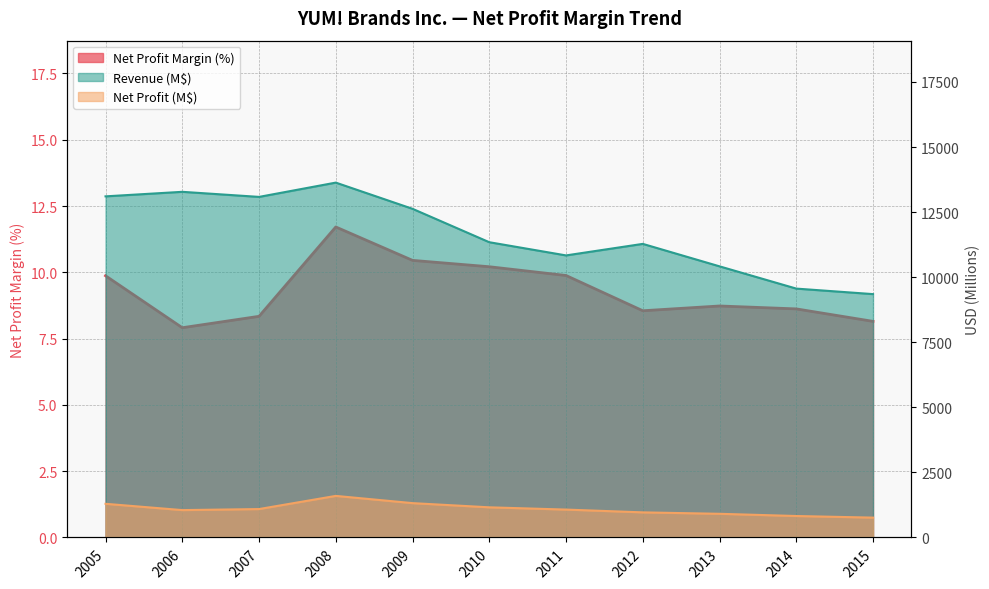

What is the sum of all Net Profit Margin Ratio values?

102.4